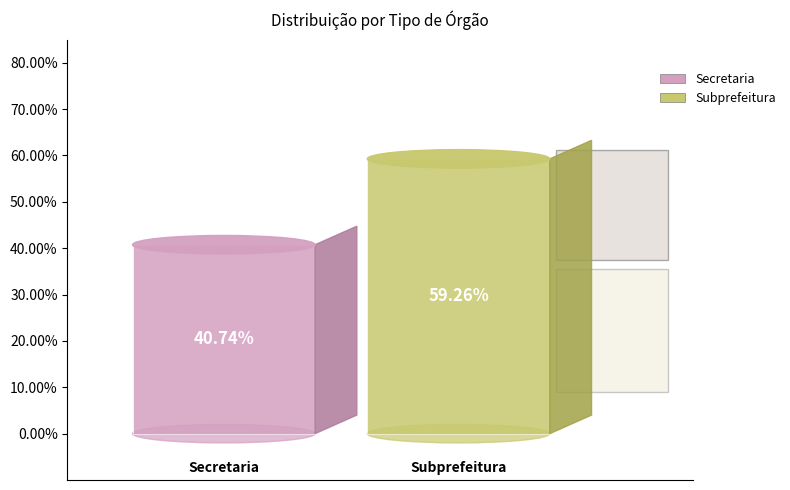

To the nearest percent, what portion does Secretaria represent?

41%